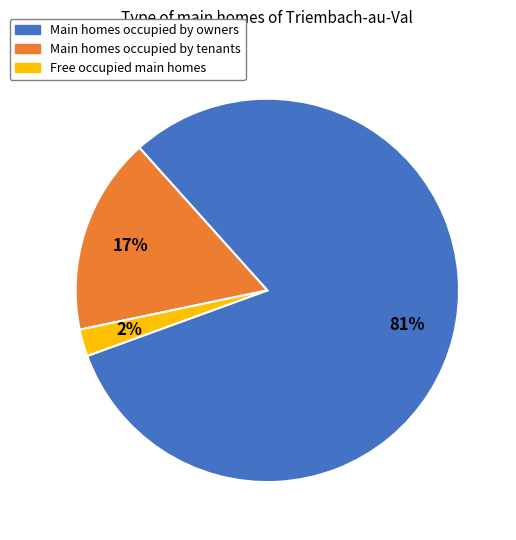

True or false: Main homes occupied by owners accounts for 81% of the total.

True